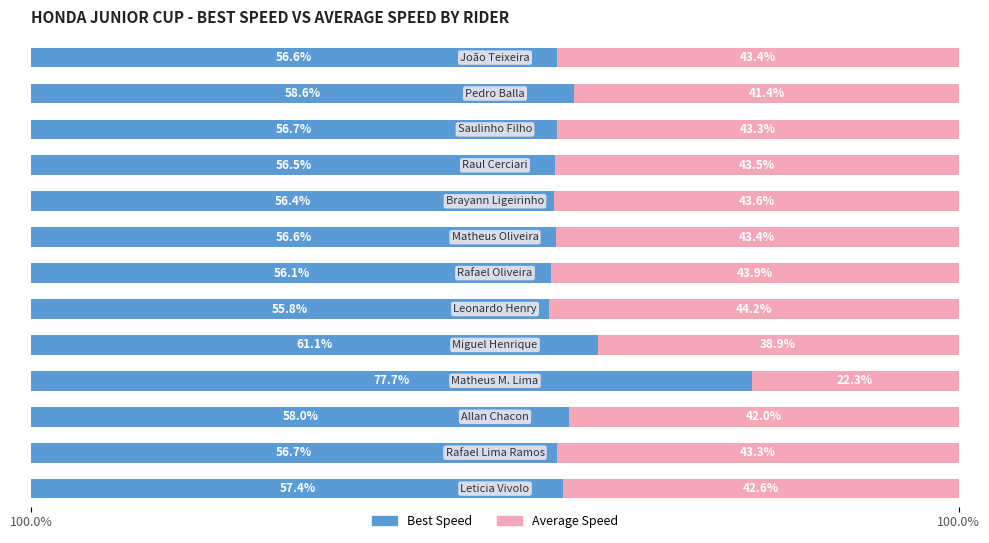

What are all the series names shown in the legend?

Best Speed, Average Speed